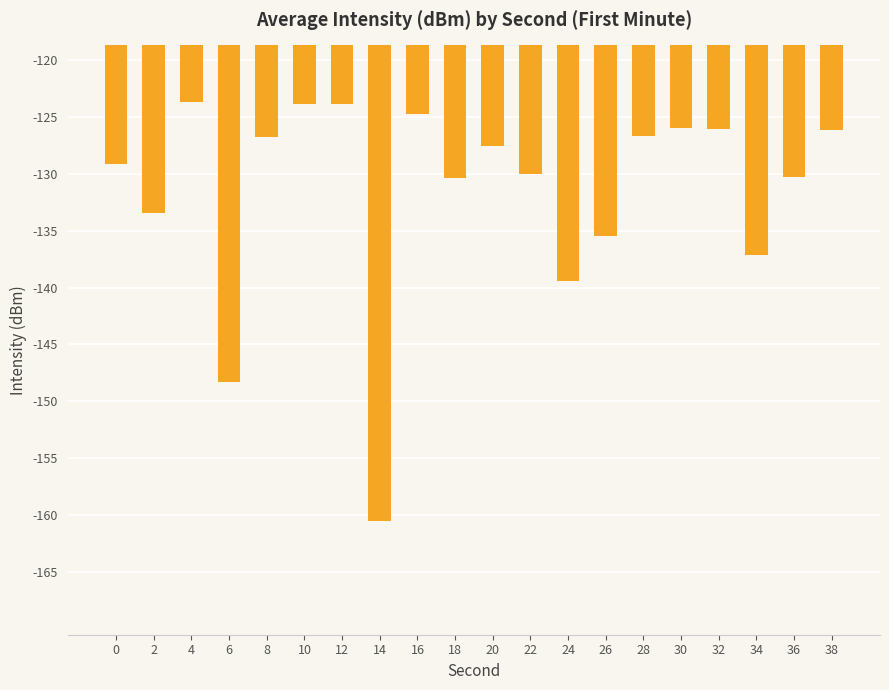

What is the difference between the second highest and second lowest values?

24.5